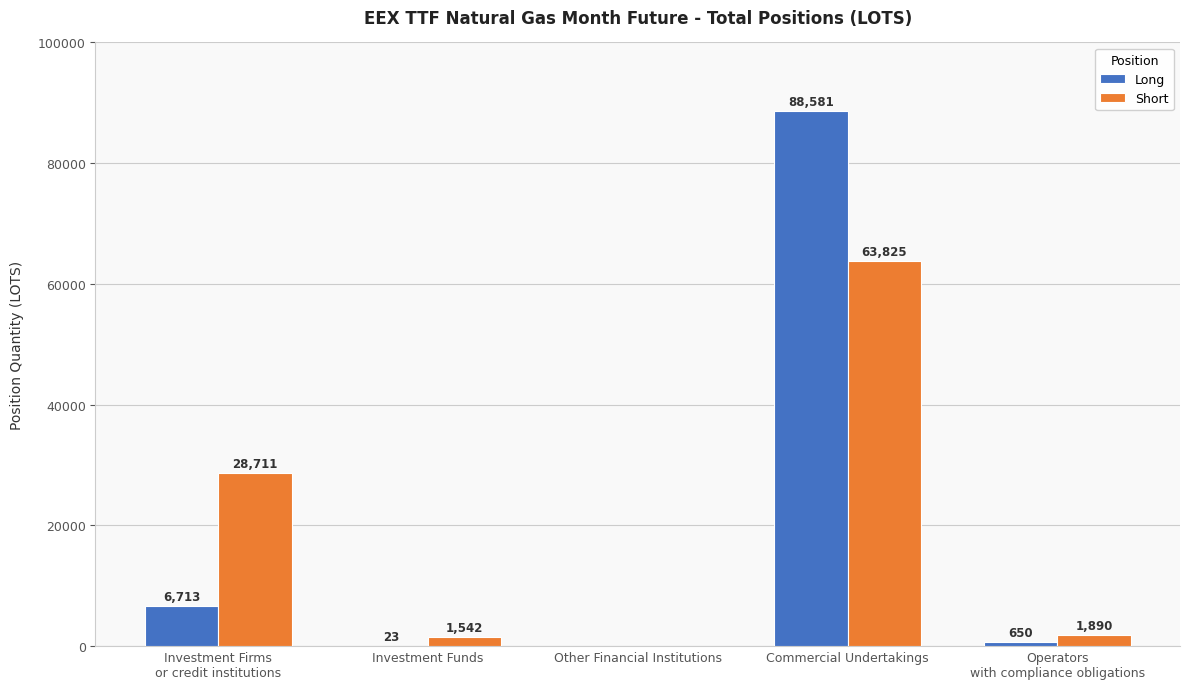

At which label is Short closest to 31912?

Investment Firms
or credit institutions